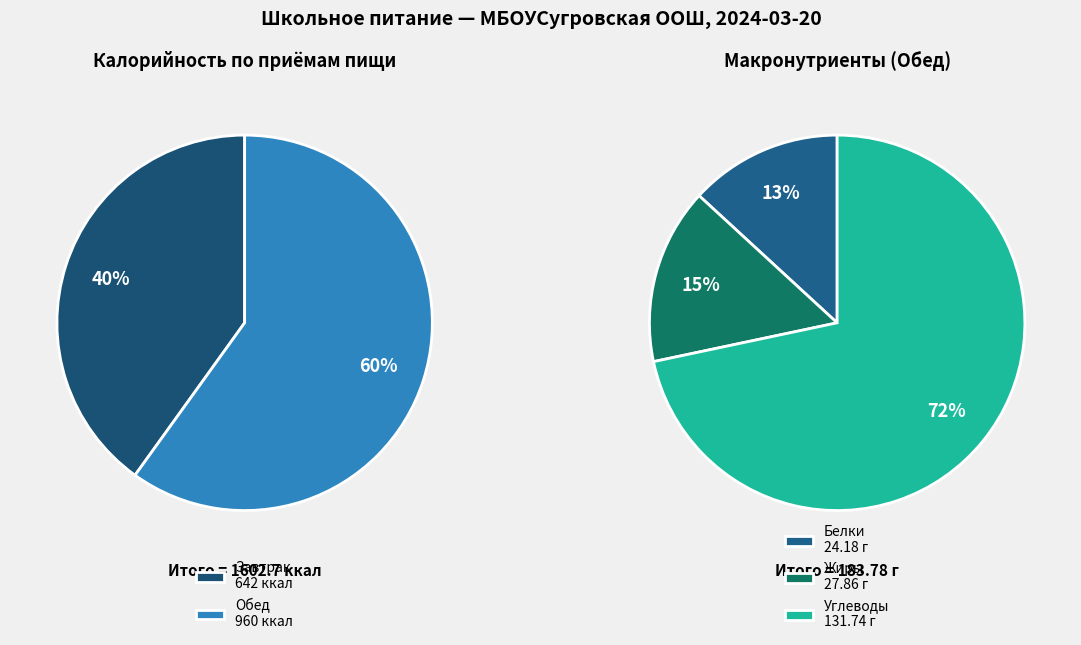

Does Завтрак represent more than half of the total?

No